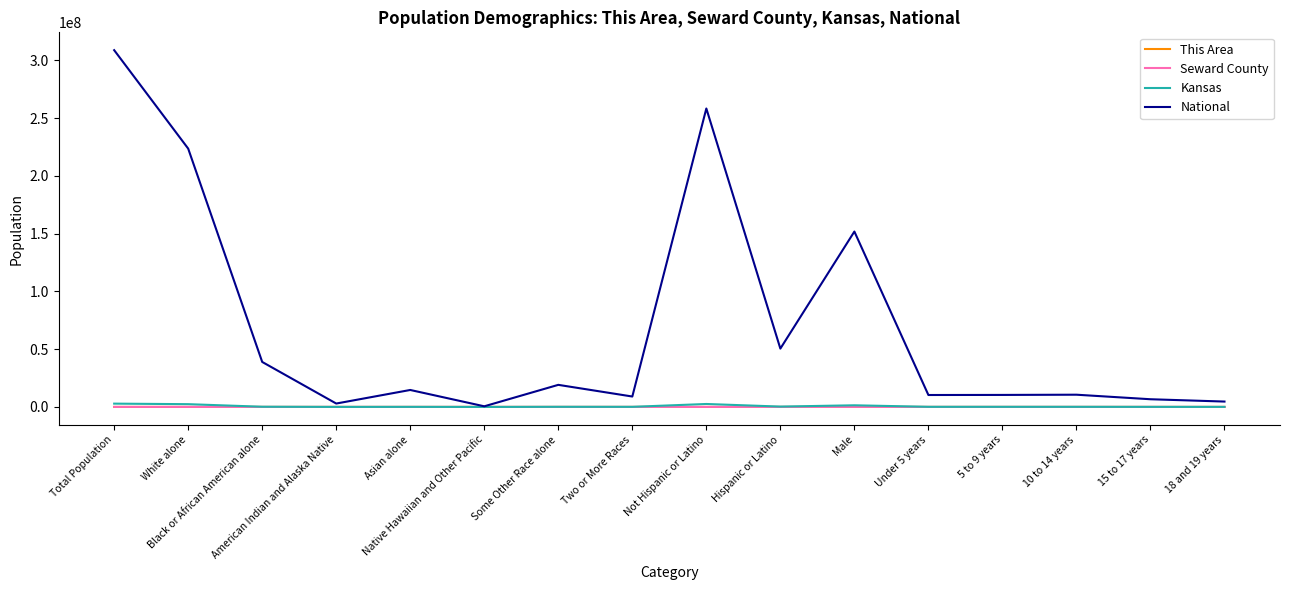

Which series has the largest total across all categories?

National